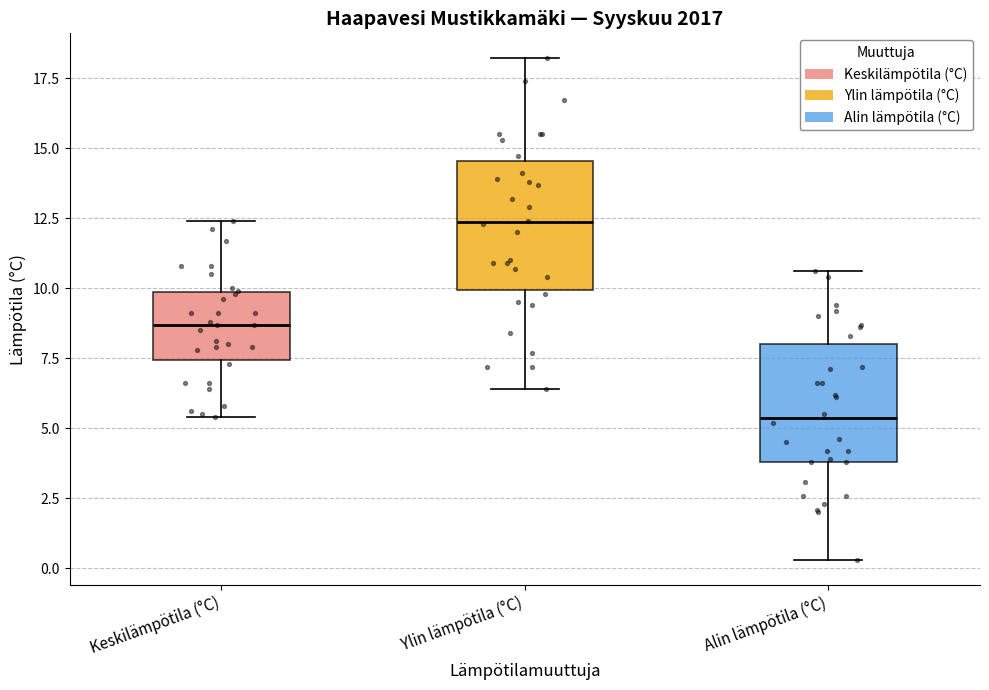

Reading left to right, read every box against the y-axis: the position of its median line, the range the box covers, and the ends of its whiskers. The values are not printed on the chart, so give them approximately, as read against the axis.

Keskilämpötila (°C): median 8.5, box 7.5 to 10.0, whiskers 5.5 to 12.5
Ylin lämpötila (°C): median 12.5, box 10.0 to 14.5, whiskers 6.5 to 18.0
Alin lämpötila (°C): median 5.5, box 4.0 to 8.0, whiskers 0.5 to 10.5